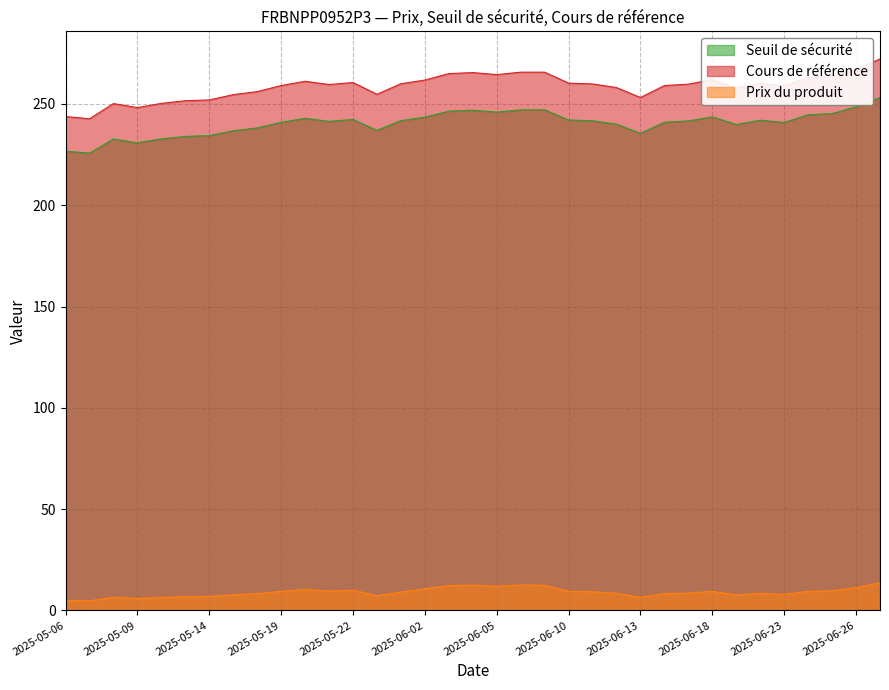

What is the sum of the Prix du produit values at 2025-06-05 and 2025-05-19?

21.3